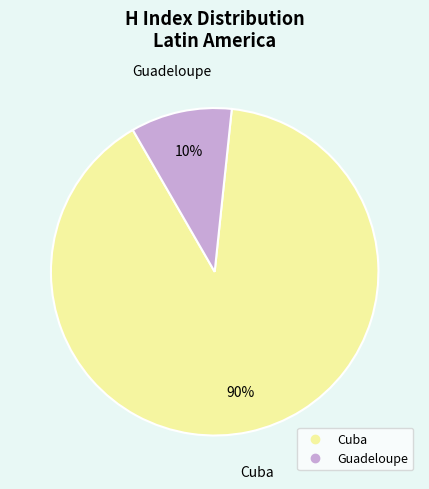

Do Guadeloupe and Cuba together represent more than half of the pie?

Yes